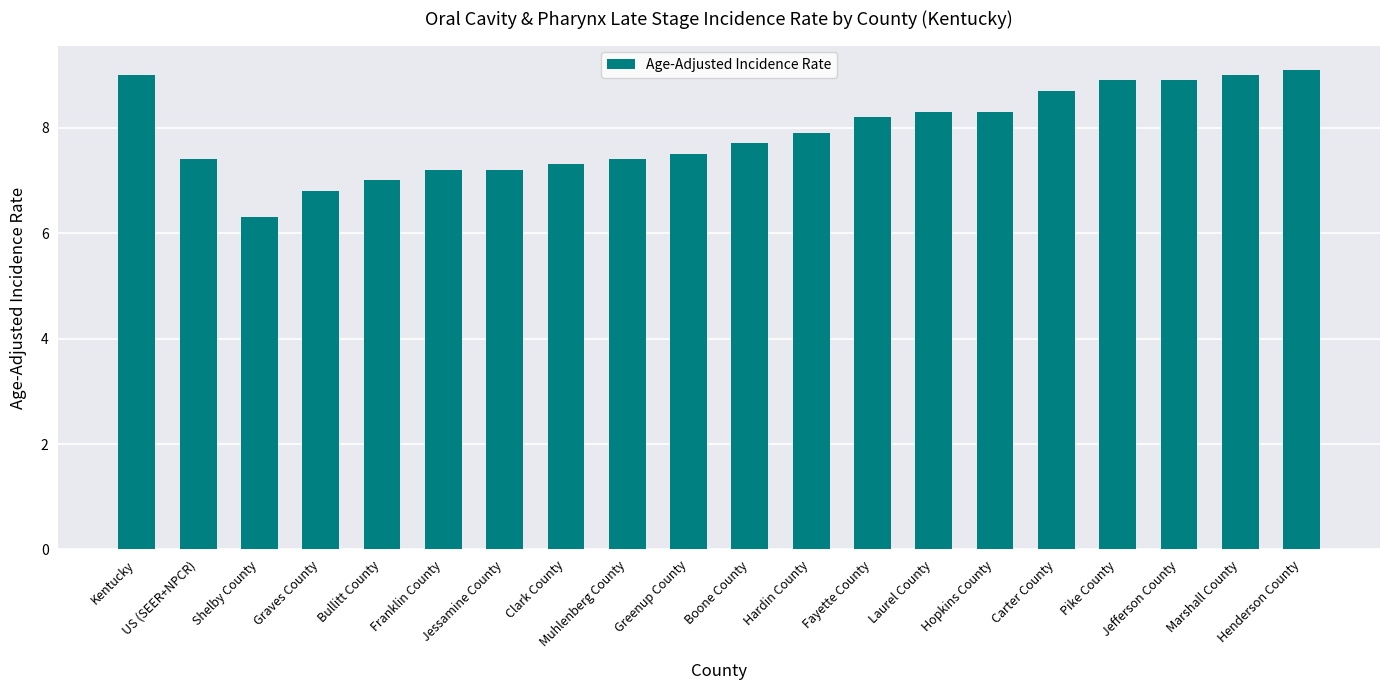

At which label does the data first exceed 7?

Kentucky